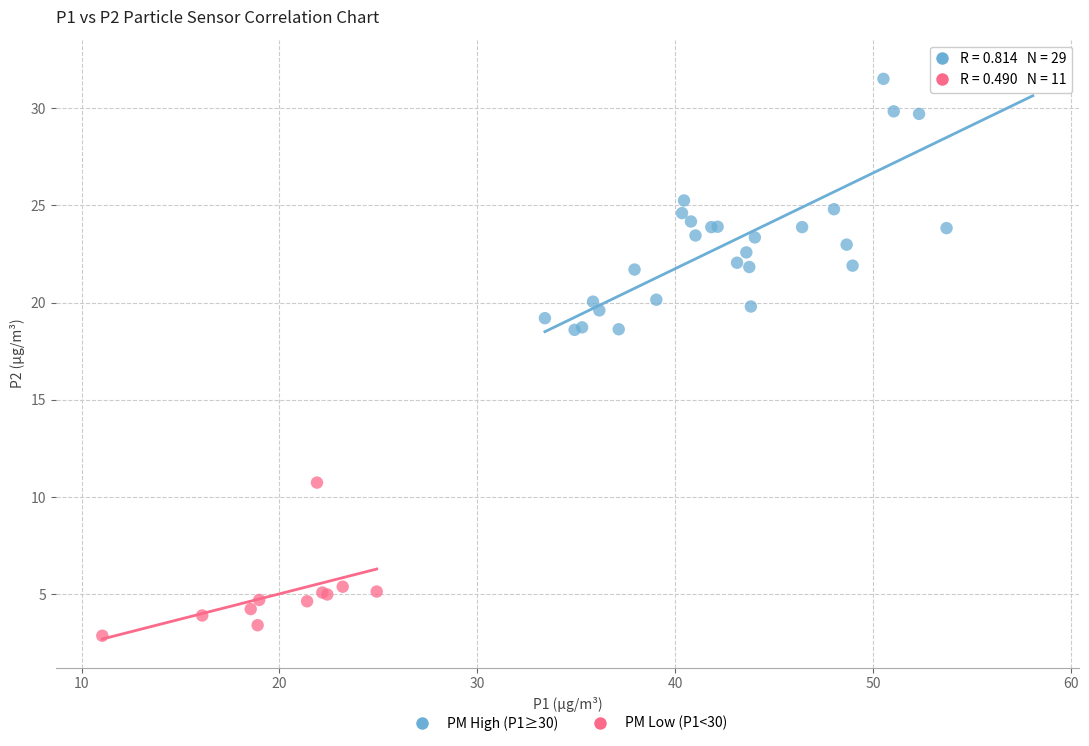

Which series has the largest Y range (max minus min)?

PM High (P1≥30)